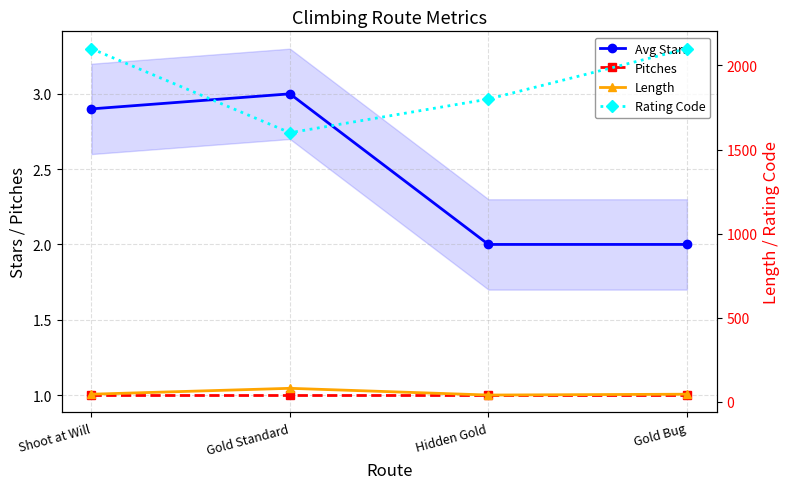

The Rating Code series shows 1197.5 at Shoot at Will. True or false?

False